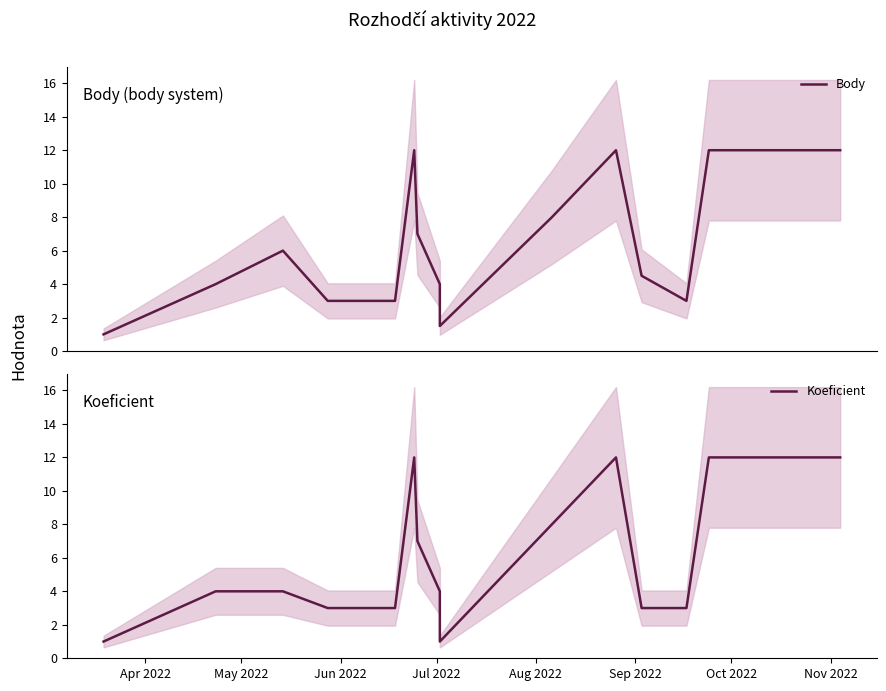

True or false: Koeficient and Body intersect in this chart.

False